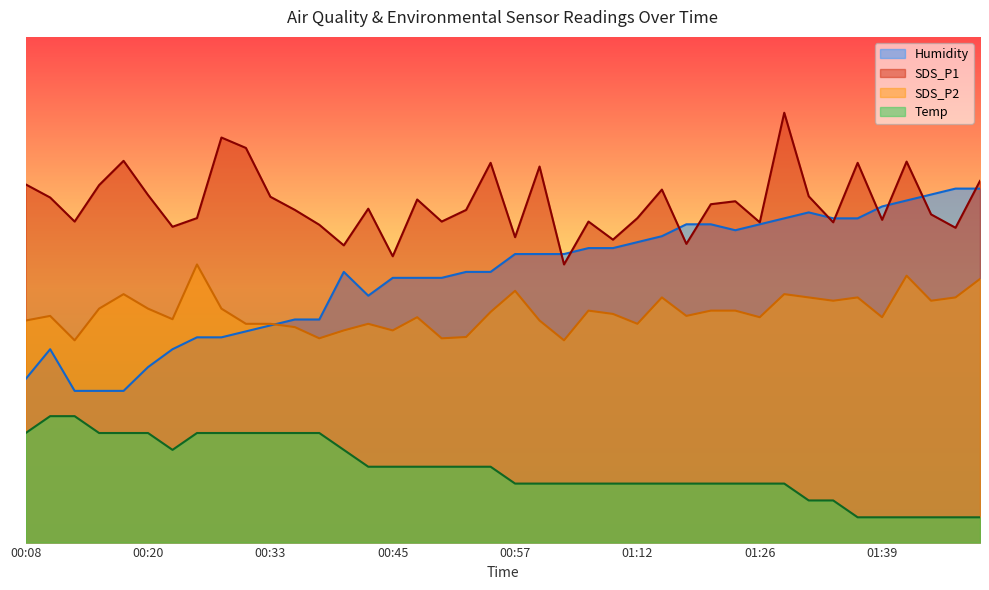

Where does the Temp series first go above 15?

00:08